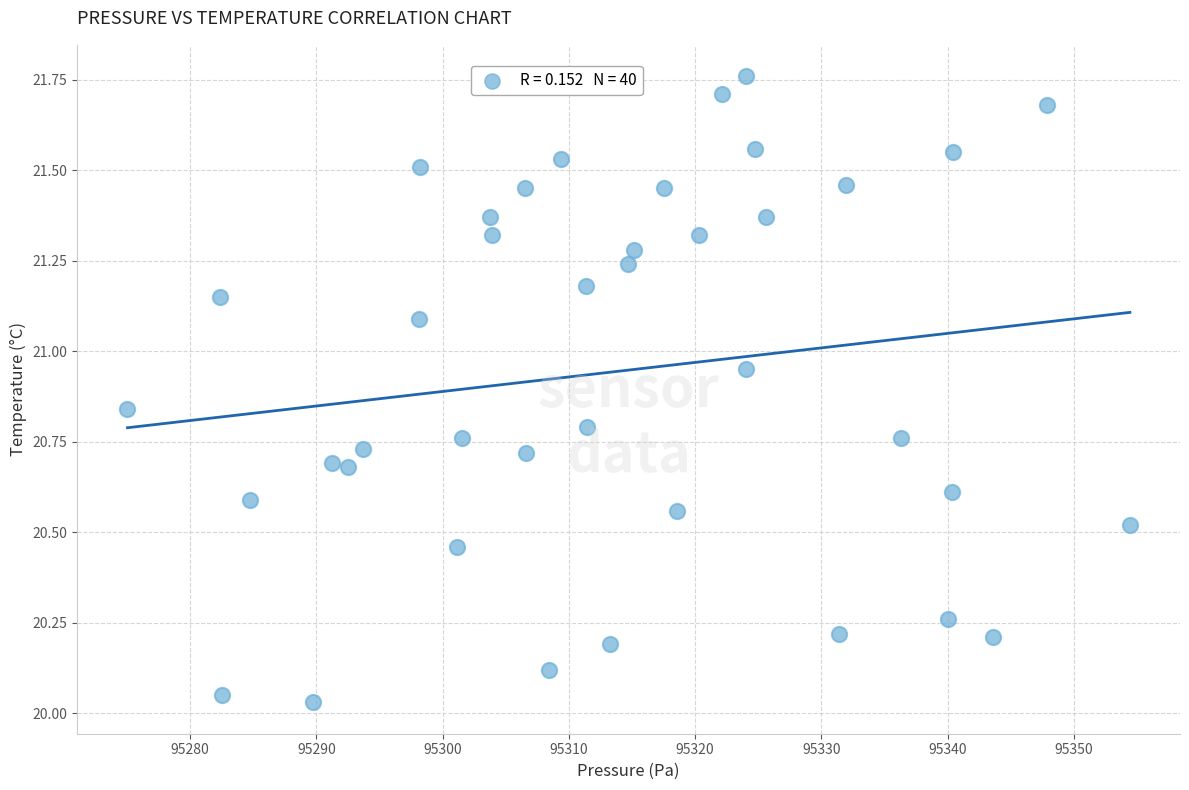

What is the range of X values (max minus min)?

79.4